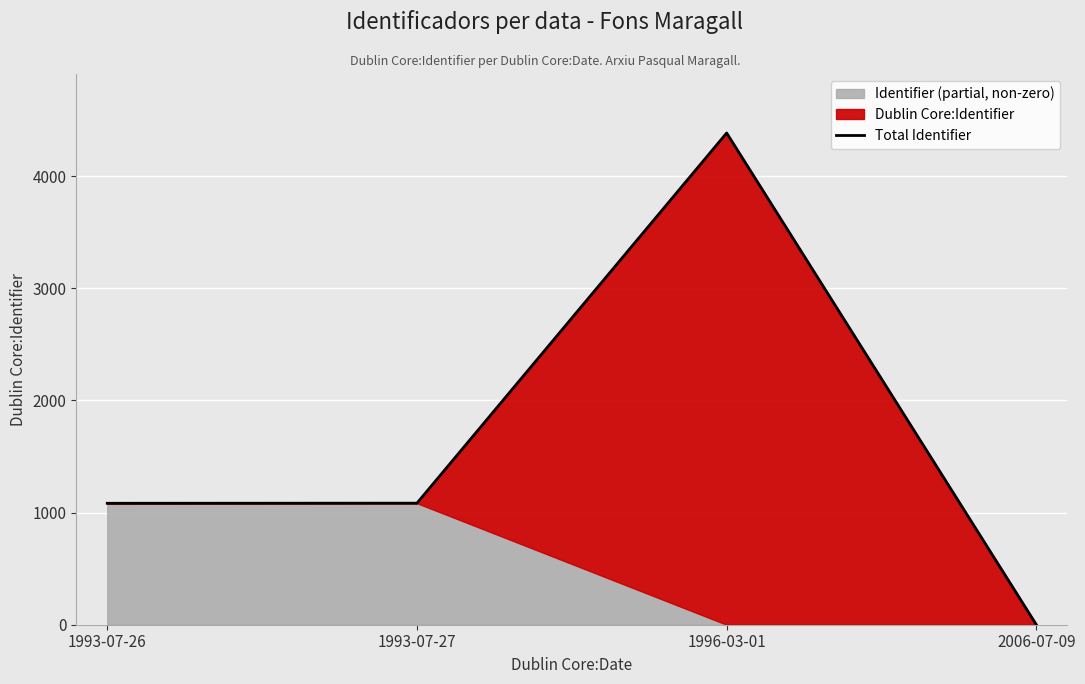

Where does the data first go above 1084?

1996-03-01